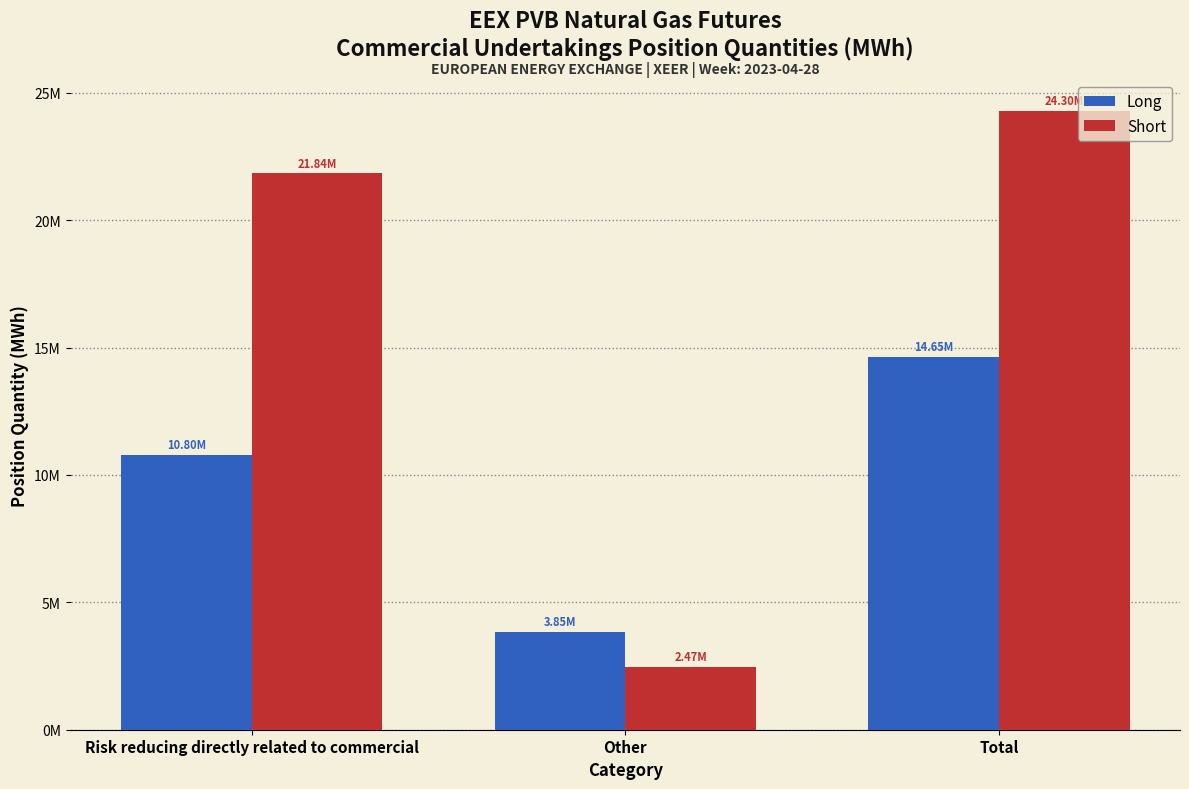

Are the bars horizontal?

No